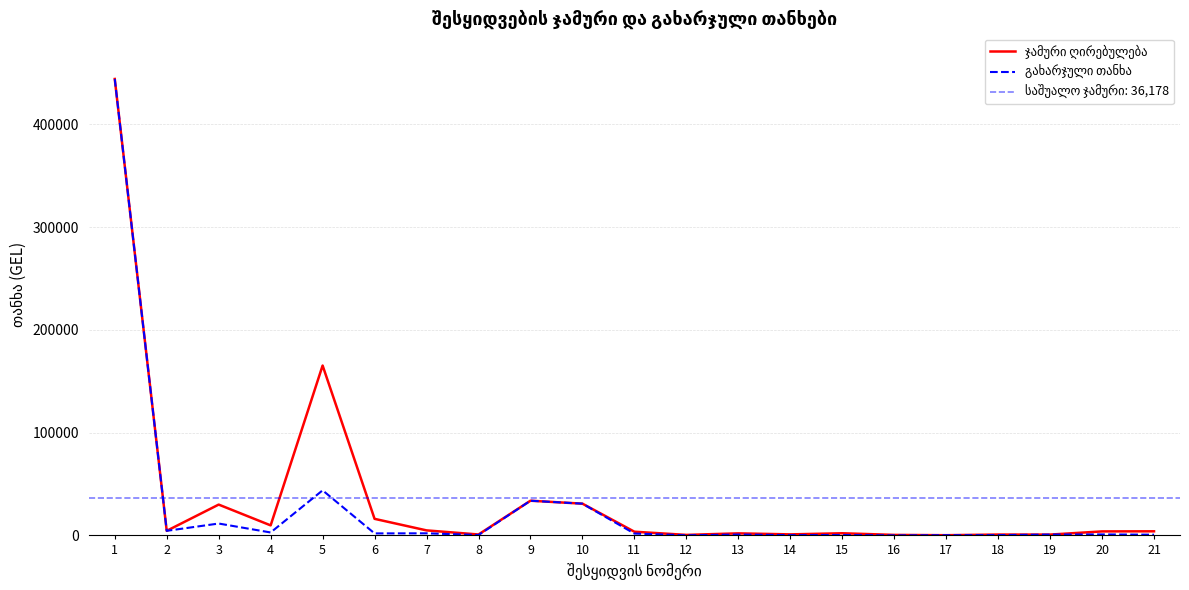

Between 16 and 9, which is larger?

9